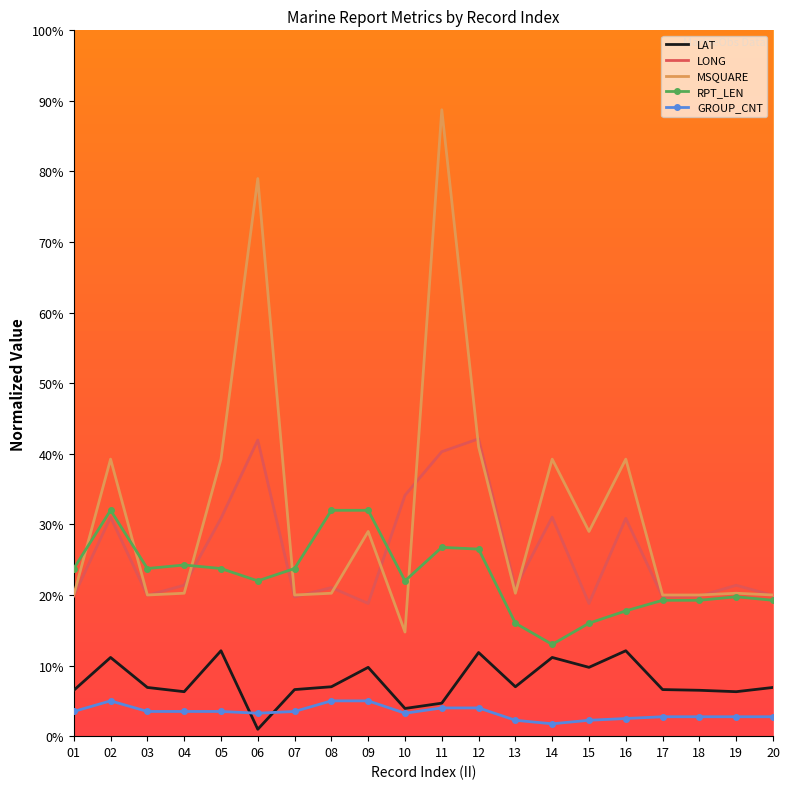

The LAT series shows 3.9 at 10. True or false?

True